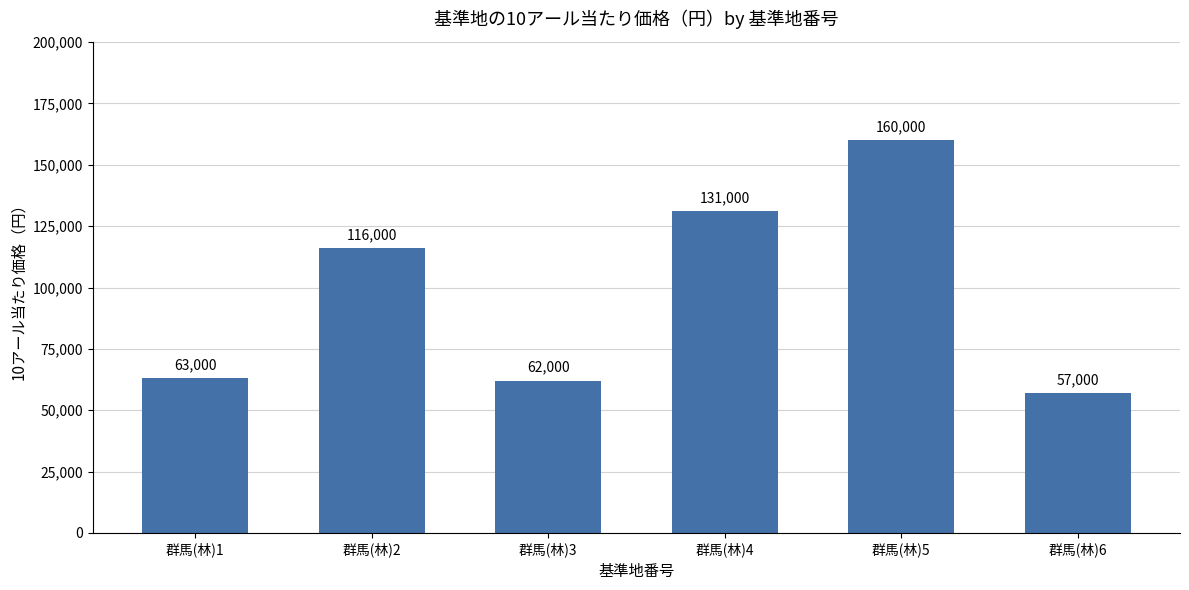

How many values are below 116000?

3